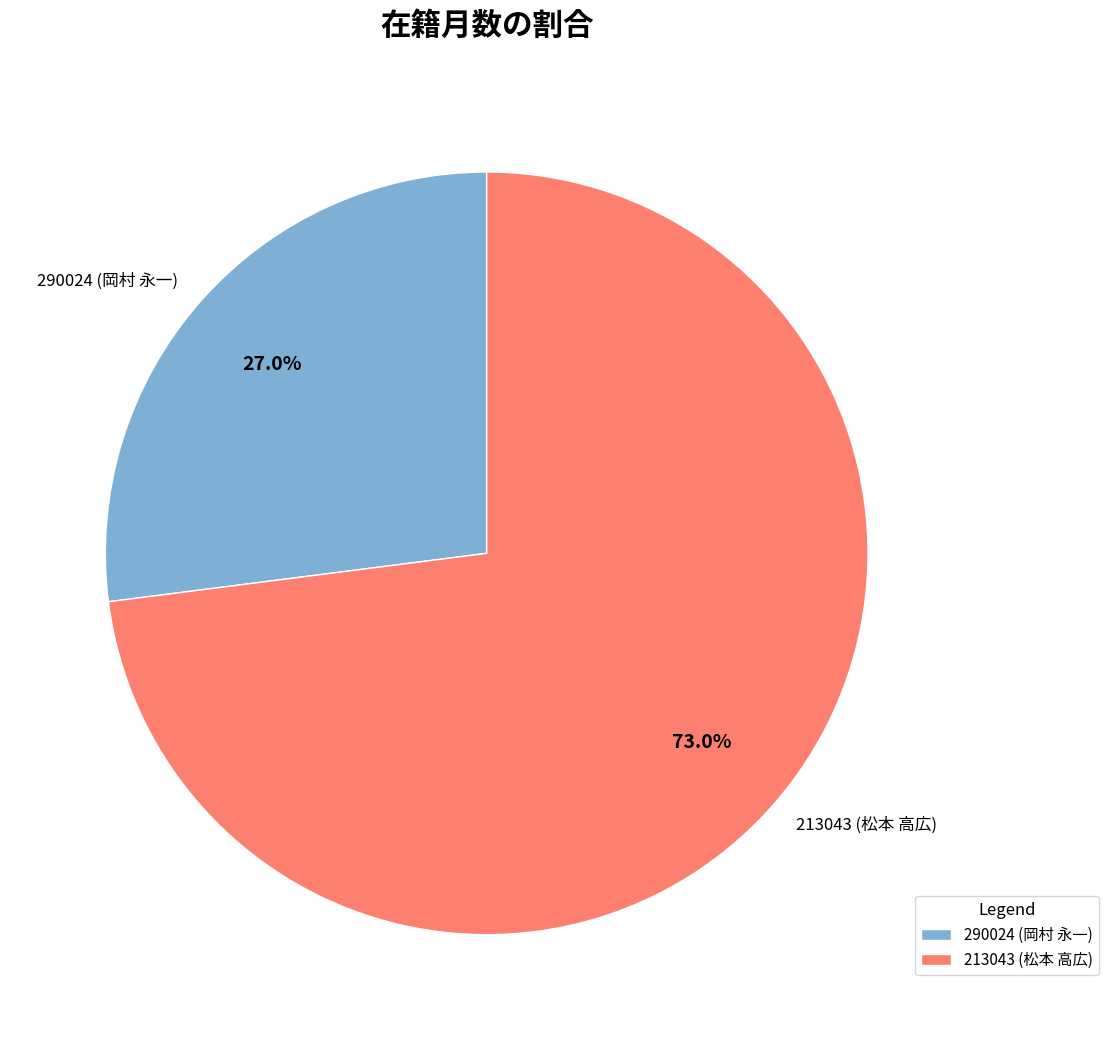

Between 213043 and 290024, which is larger?

213043